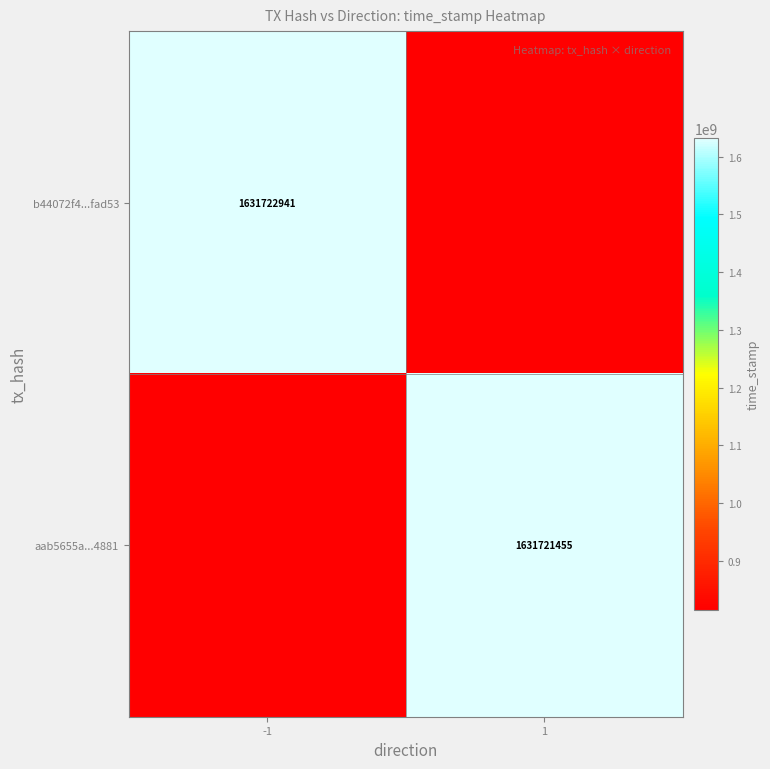

Count the number of categories in the chart.

2